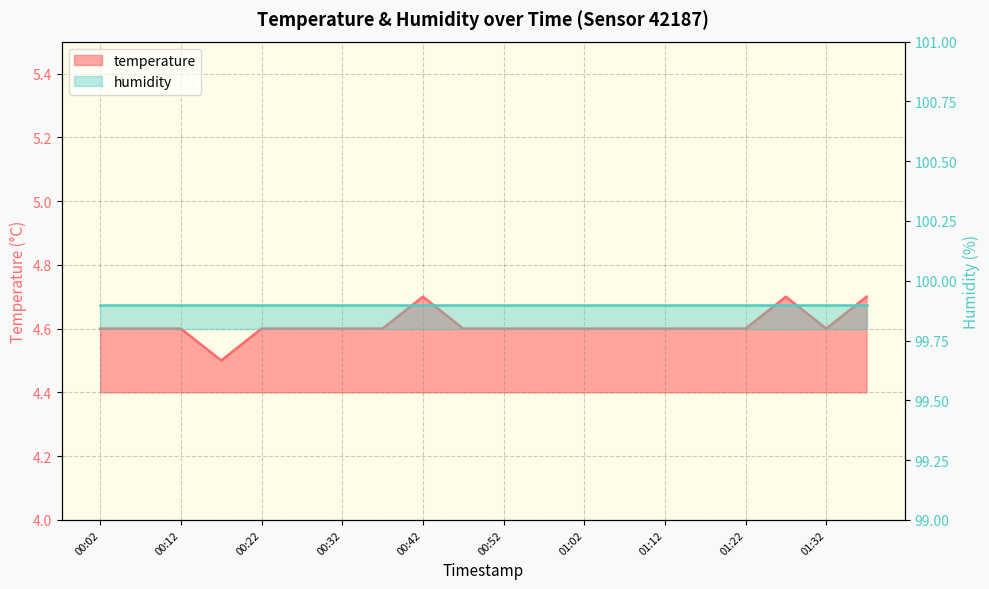

What is the change in value from 00:32 to 01:27?

+0.1